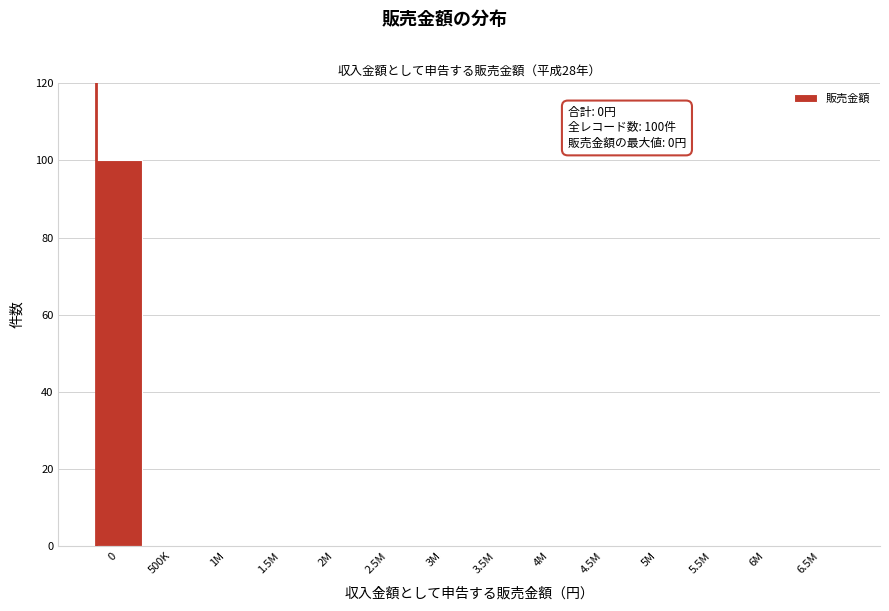

Reading left to right, what are all the values shown in this chart?

0=100	500K=0	1M=0	1.5M=0	2M=0	2.5M=0	3M=0	3.5M=0	4M=0	4.5M=0	5M=0	5.5M=0	6M=0	6.5M=0